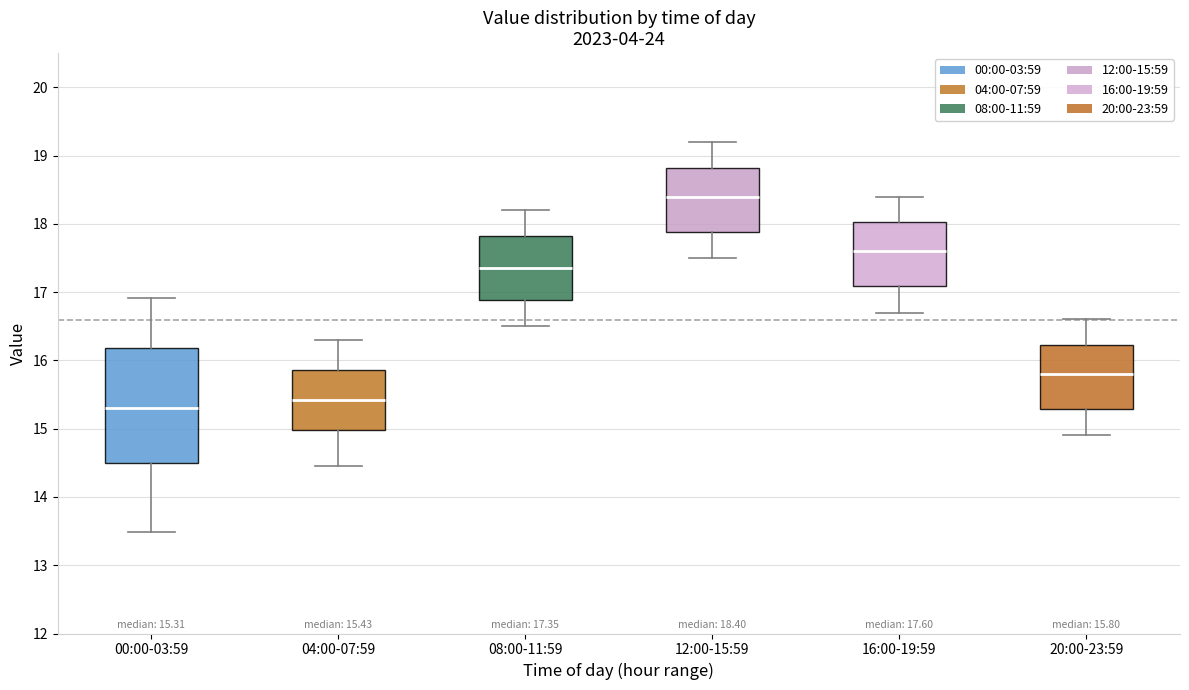

Which box's median line is the lowest?

00:00-03:59